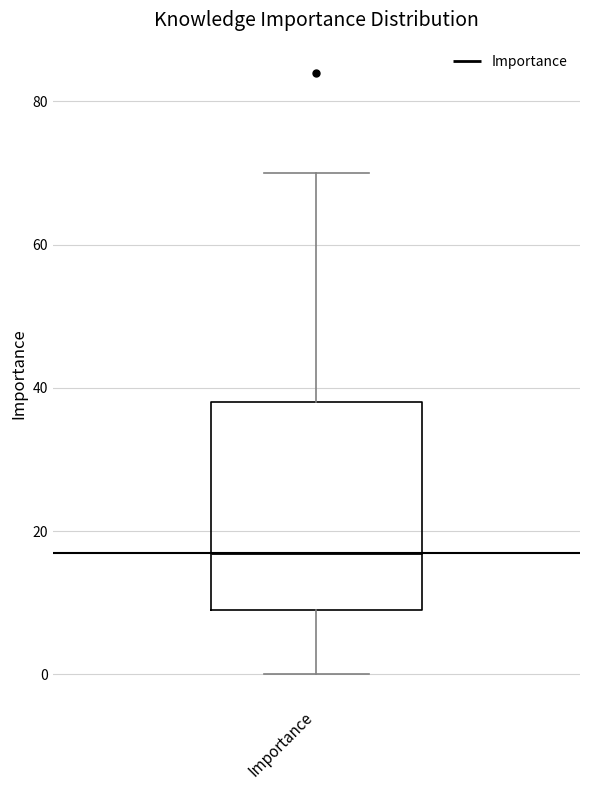

Transcribe this box plot: give where the median line is, the range the box spans, and where the two whiskers end, as read against the y-axis. The values are not printed on the chart, so give them approximately, as read against the axis.

median 18, box 10 to 38, whiskers 0 to 70